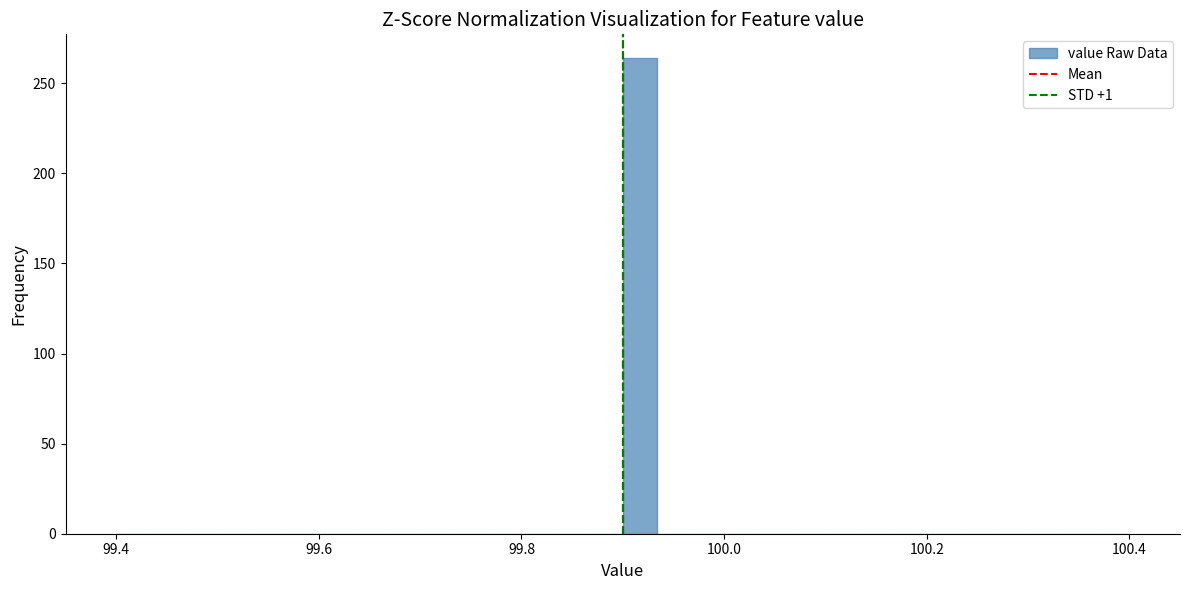

Around what value on the x-axis is the tallest bar? Give the approximate position of its centre, as read against the axis.

99.92